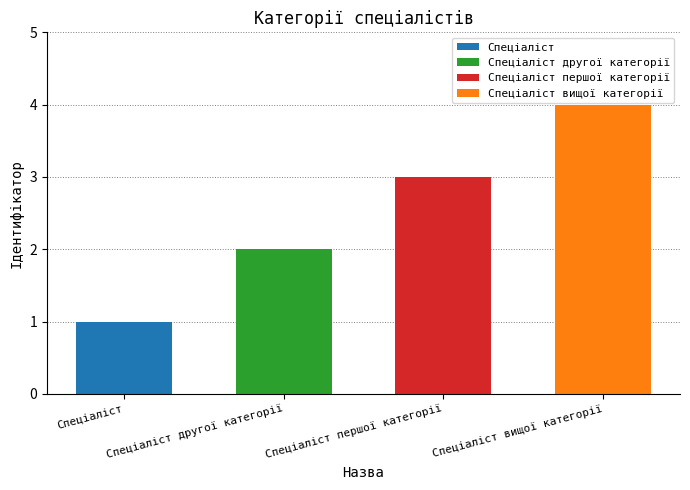

Reading right to left, extract all data points from this chart.

4	3	2	1